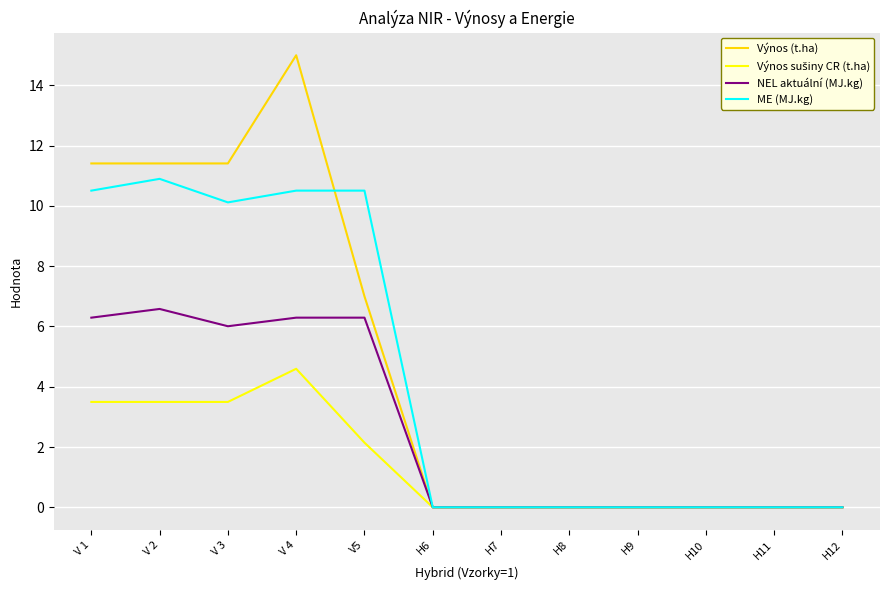

The value of Výnos (t.ha) at H12 is -5.5. True or false?

False